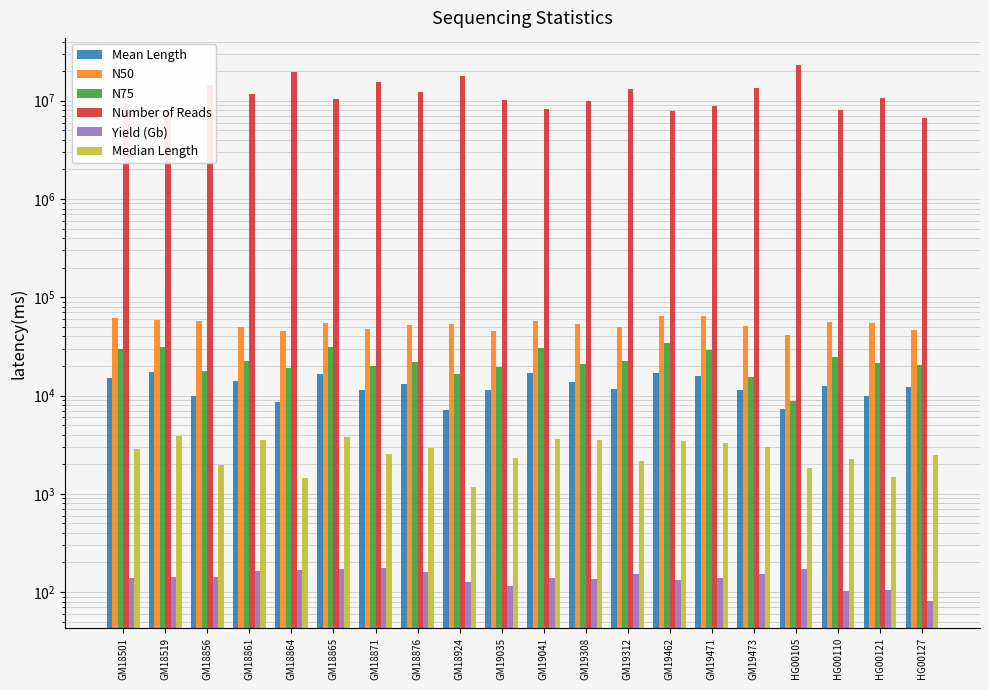

Reading right to left, extract all data points from this chart.

Mean Length: HG00127=12153.0	HG00121=9834.0	HG00110=12641.0	HG00105=7369.0	GM19473=11392.0	GM19471=15769.0	GM19462=17058.0	GM19312=11623.0	GM19308=13797.0	GM19041=16812.0	GM19035=11252.0	GM18924=7161.0	GM18876=12962.0	GM18871=11264.0	GM18865=16683.0	GM18864=8493.0	GM18861=14030.0	GM18856=9817.0	GM18519=17233.0	GM18501=15151.0
N50: HG00127=46431.0	HG00121=54227.0	HG00110=56062.0	HG00105=40842.0	GM19473=50931.0	GM19471=63993.0	GM19462=64385.0	GM19312=49359.0	GM19308=52978.0	GM19041=57382.0	GM19035=45872.0	GM18924=53144.0	GM18876=51996.0	GM18871=47959.0	GM18865=54749.0	GM18864=44970.0	GM18861=49448.0	GM18856=56929.0	GM18519=58431.0	GM18501=61903.0
N75: HG00127=20657.0	HG00121=21651.0	HG00110=24615.0	HG00105=8832.0	GM19473=15410.0	GM19471=29128.0	GM19462=33971.0	GM19312=22674.0	GM19308=21034.0	GM19041=30268.0	GM19035=19633.0	GM18924=16429.0	GM18876=22174.0	GM18871=20096.0	GM18865=31302.0	GM18864=19272.0	GM18861=22611.0	GM18856=17695.0	GM18519=31250.0	GM18501=29878.0
Number of Reads: HG00127=6638544.0	HG00121=10660533.0	HG00110=8048720.0	HG00105=23256653.0	GM19473=13362118.0	GM19471=8757701.0	GM19462=7822819.0	GM19312=13244467.0	GM19308=9841821.0	GM19041=8318960.0	GM19035=10275458.0	GM18924=17710628.0	GM18876=12401982.0	GM18871=15540178.0	GM18865=10352760.0	GM18864=19828740.0	GM18861=11637213.0	GM18856=14343524.0	GM18519=8219329.0	GM18501=9173750.0
Yield (Gb): HG00127=80.7	HG00121=104.8	HG00110=101.7	HG00105=171.4	GM19473=152.2	GM19471=138.1	GM19462=133.4	GM19312=153.9	GM19308=135.8	GM19041=139.9	GM19035=115.6	GM18924=126.8	GM18876=160.8	GM18871=175.1	GM18865=172.7	GM18864=168.4	GM18861=163.3	GM18856=140.8	GM18519=141.7	GM18501=139.0
Median Length: HG00127=2484.0	HG00121=1486.0	HG00110=2262.5	HG00105=1818.0	GM19473=2980.0	GM19471=3295.0	GM19462=3463.0	GM19312=2174.0	GM19308=3493.0	GM19041=3593.0	GM19035=2312.0	GM18924=1181.0	GM18876=2934.0	GM18871=2533.0	GM18865=3754.0	GM18864=1458.0	GM18861=3519.0	GM18856=1946.0	GM18519=3830.0	GM18501=2837.0